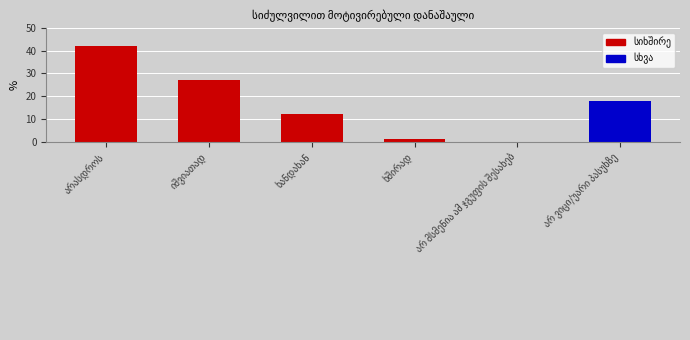

The value at არ ვიცი/უარი პასუხზე is 18. True or false?

True